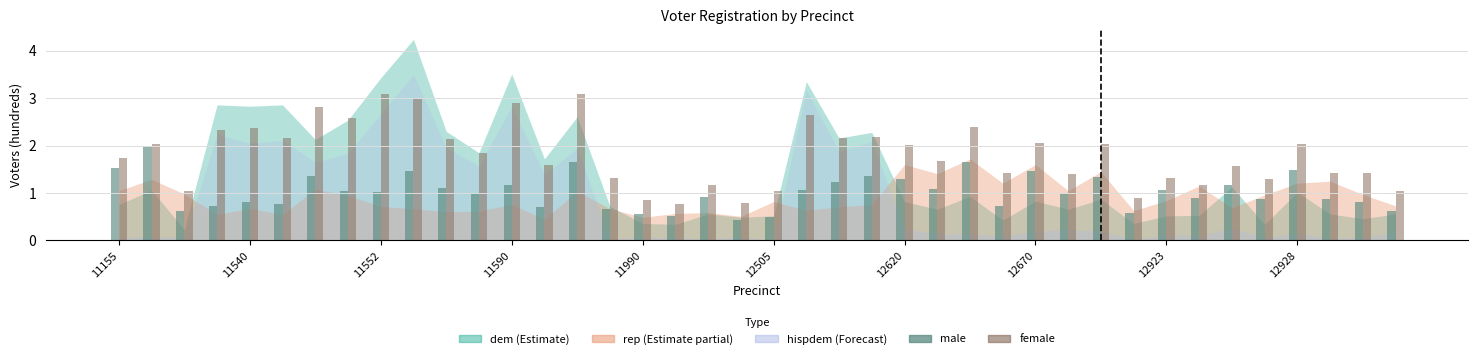

Which series has the largest total across all categories?

female